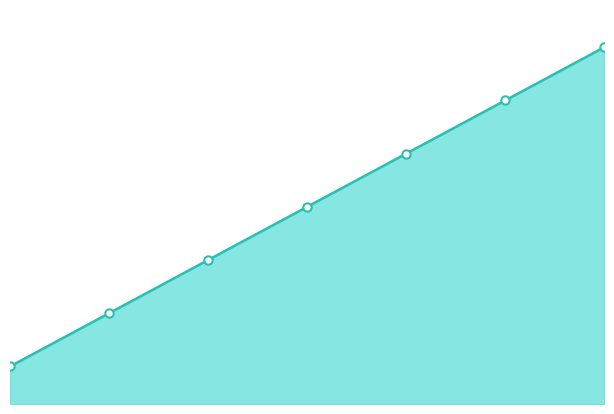

Does the chart have visible grid lines?

No